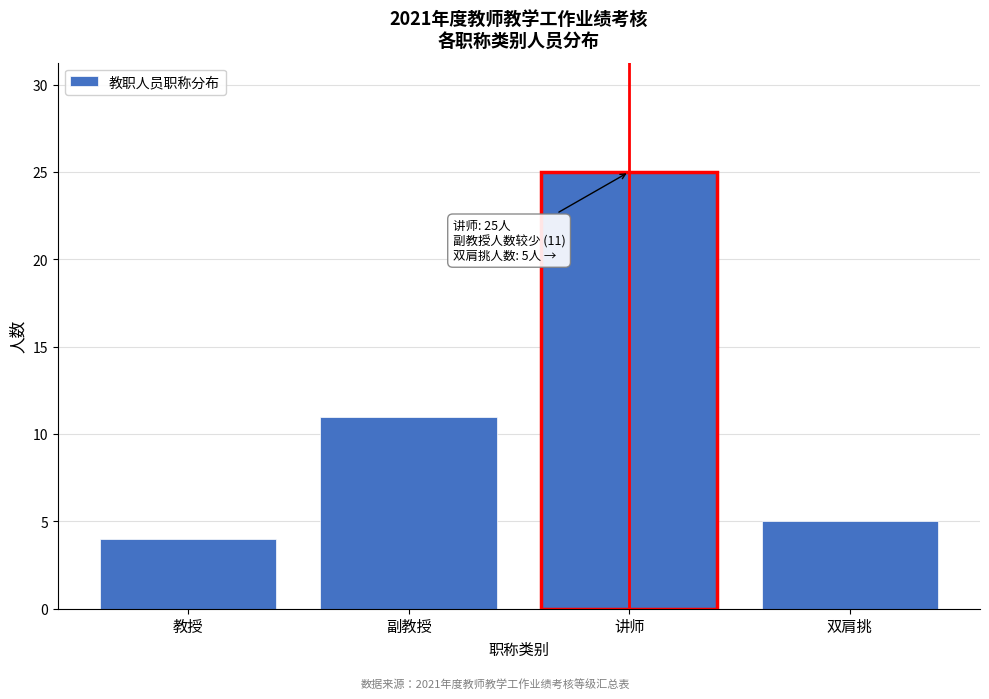

Reading right to left, what are all the values shown in this chart?

双肩挑=5	讲师=25	副教授=11	教授=4